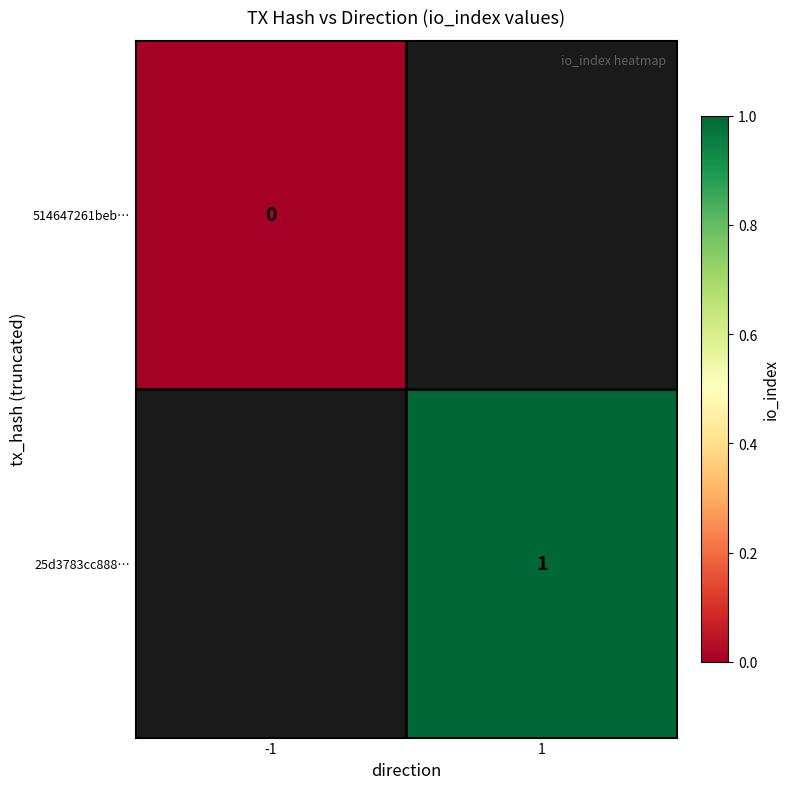

The 25d3783cc888… series shows 1 at 1. True or false?

True